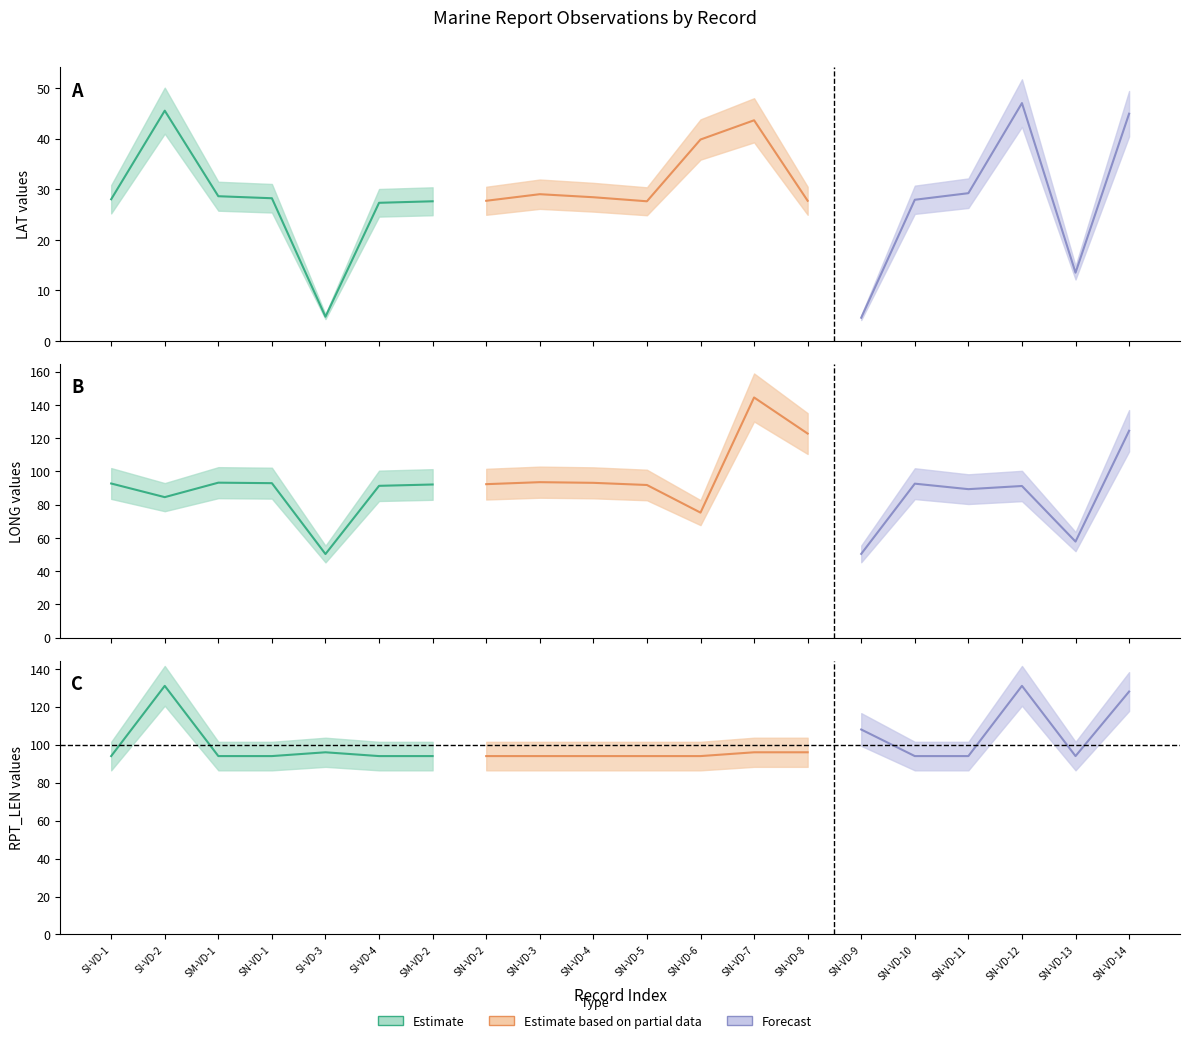

What is the greatest value displayed?

144.4